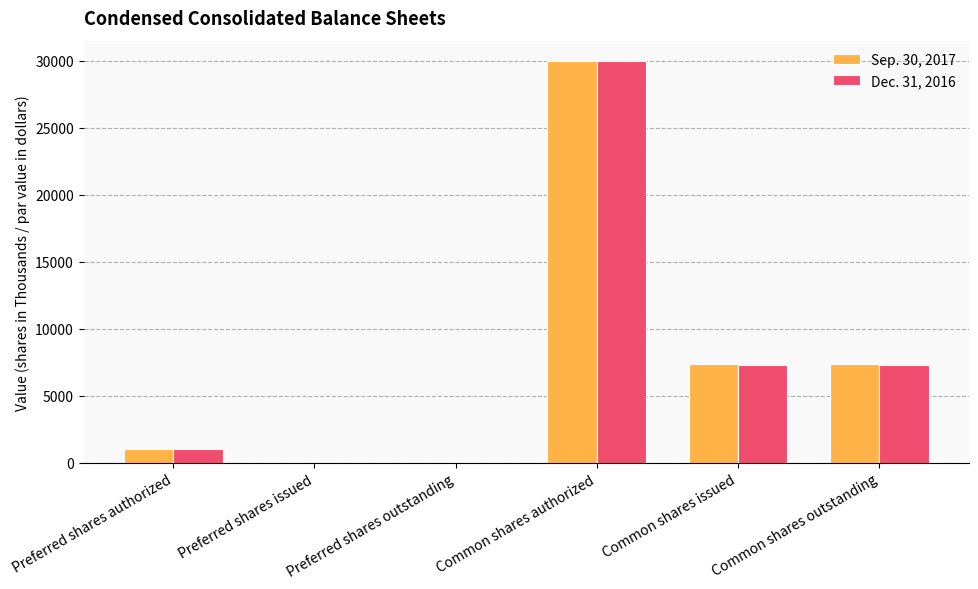

Which series changed the most between Preferred shares authorized and Common shares issued?

Sep. 30, 2017